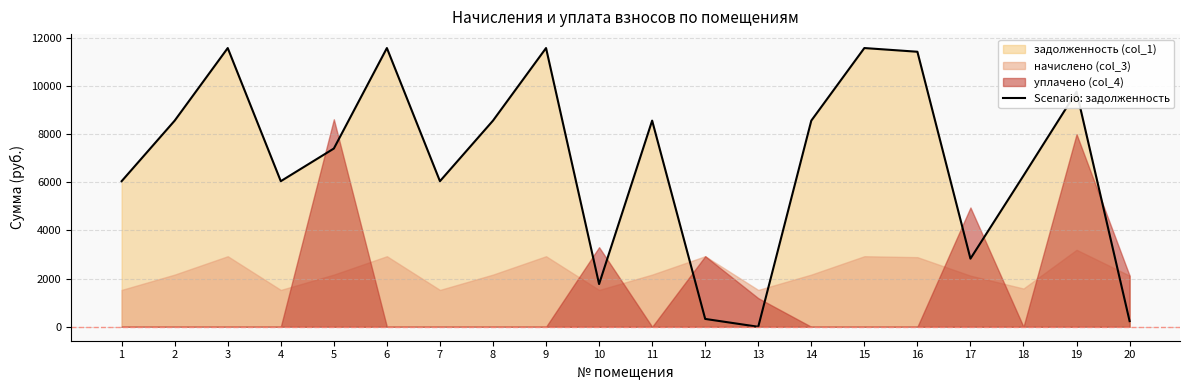

How many data points does each series have?

20